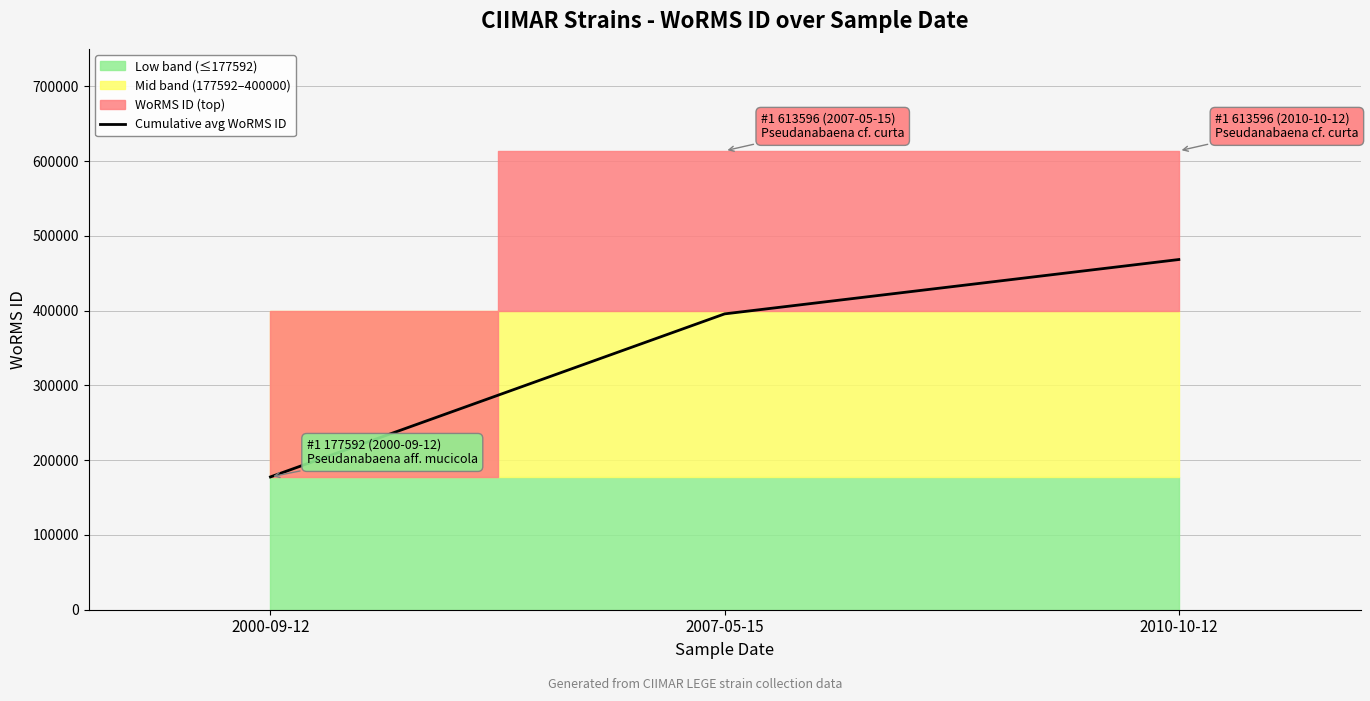

Which has a higher value, 2010-10-12 or 2007-05-15?

2010-10-12